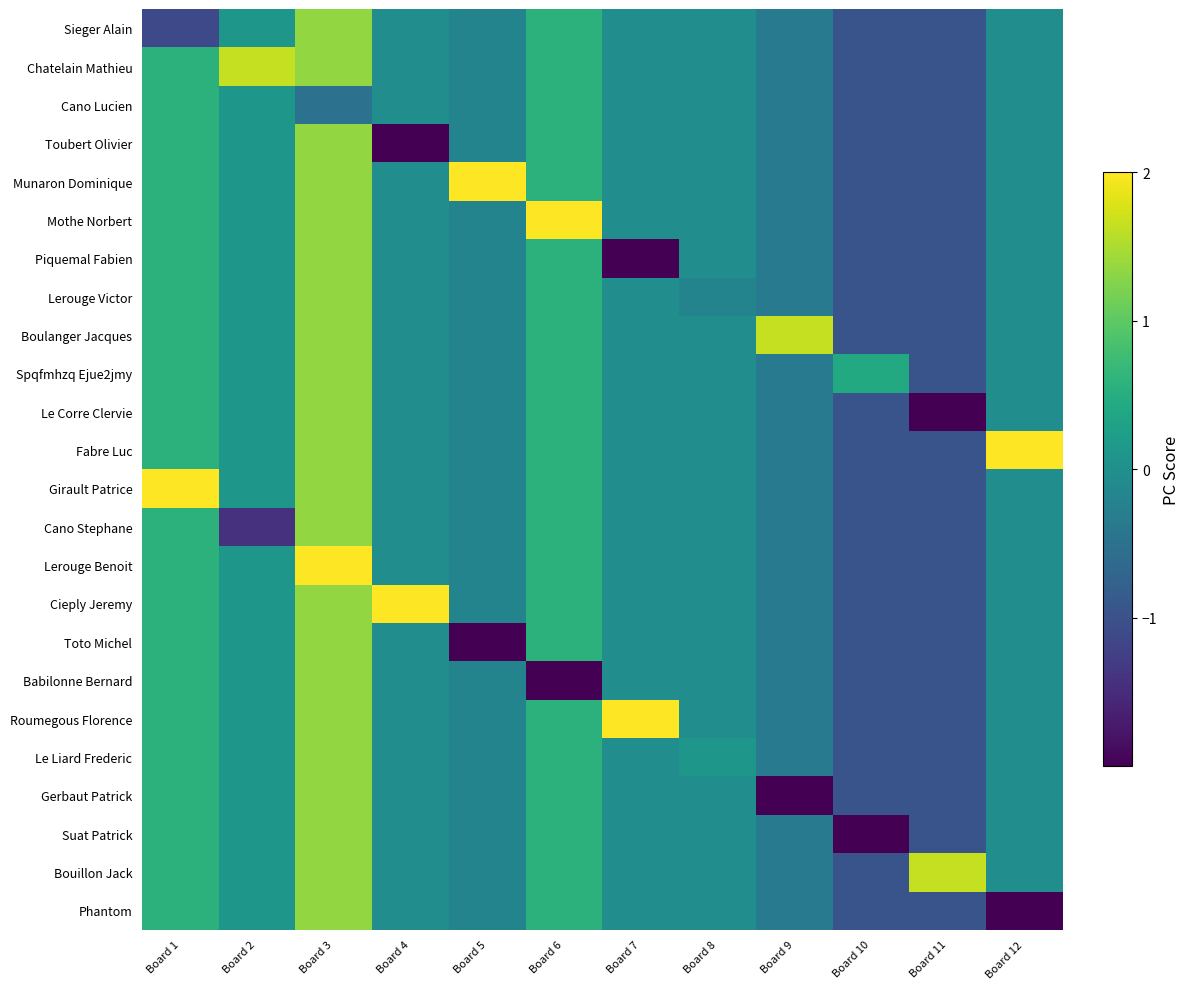

List the series in order of their peak value, lowest first.

Cano Lucien, Sieger Alain, Toubert Olivier, Piquemal Fabien, Lerouge Victor, Spqfmhzq Ejue2jmy, Le Corre Clervie, Cano Stephane, Toto Michel, Babilonne Bernard, Le Liard Frederic, Gerbaut Patrick, Suat Patrick, Phantom, Chatelain Mathieu, Boulanger Jacques, Bouillon Jack, Girault Patrice, Lerouge Benoit, Munaron Dominique, Mothe Norbert, Fabre Luc, Cieply Jeremy, Roumegous Florence